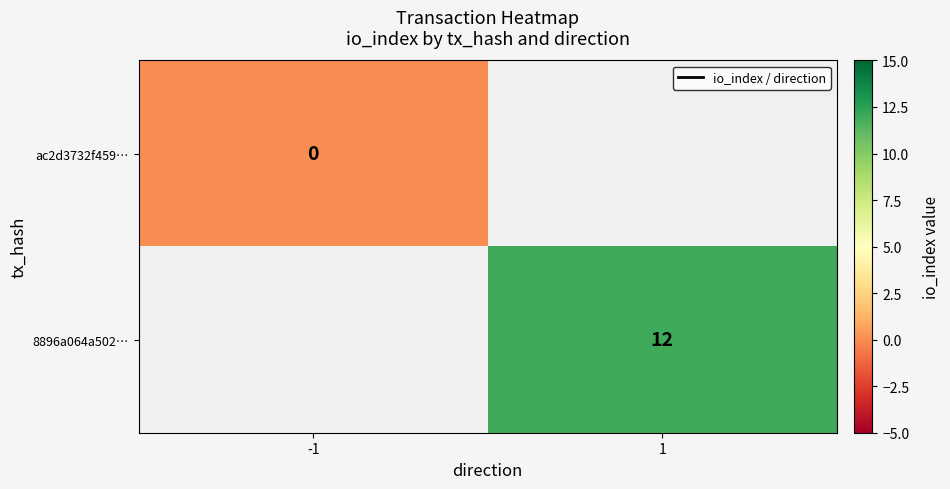

Is the value of ac2d3732f459… at -1 greater than the value of 8896a064a502… at 1?

No